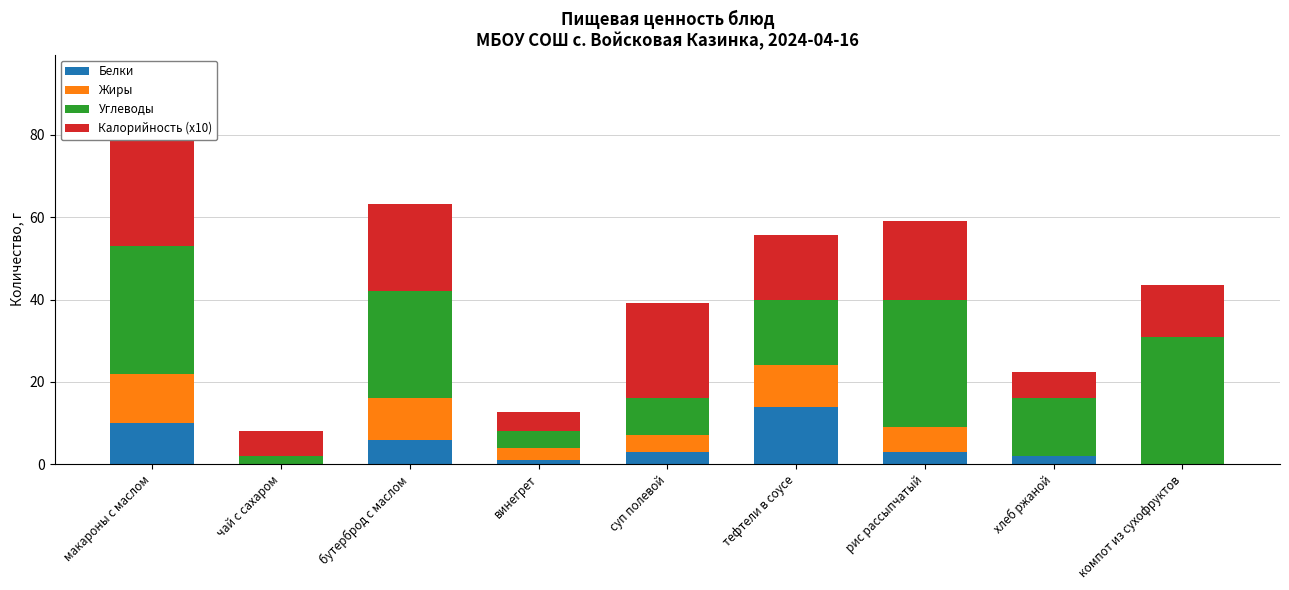

How many data points in Белки are less than 3?

4